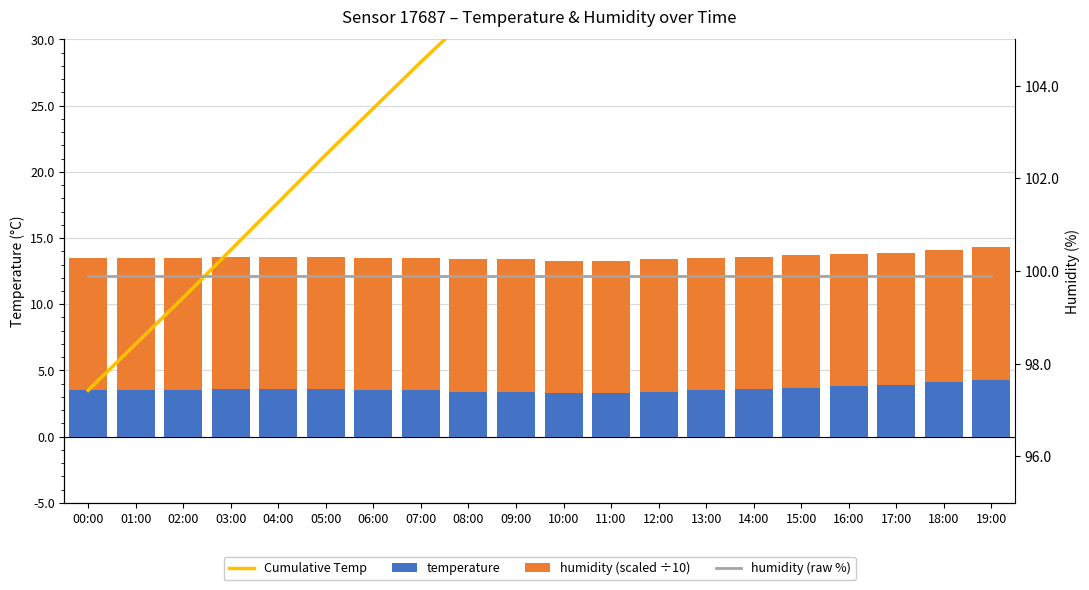

True or false: temperature has a value of 3.6 at 03:00.

True